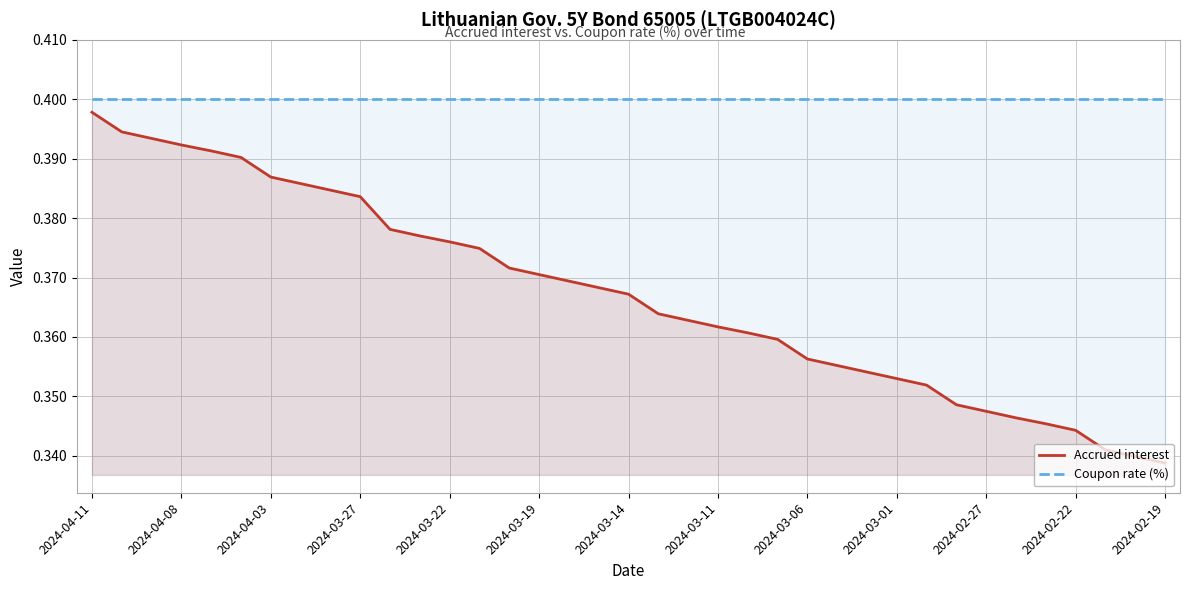

Is it true that Coupon rate (%) equals 0.4 at 14?

True